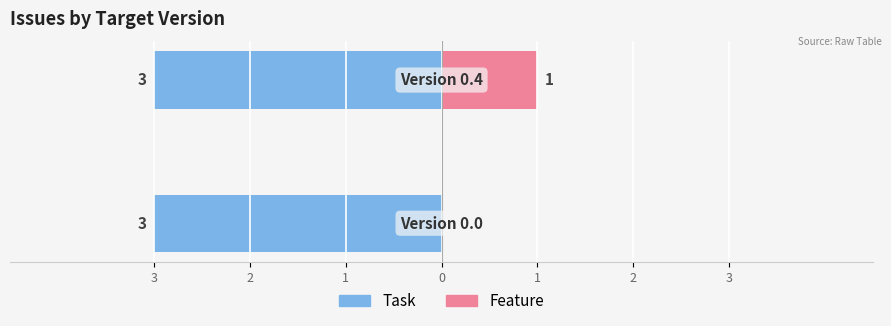

How many bars are there in total?

4